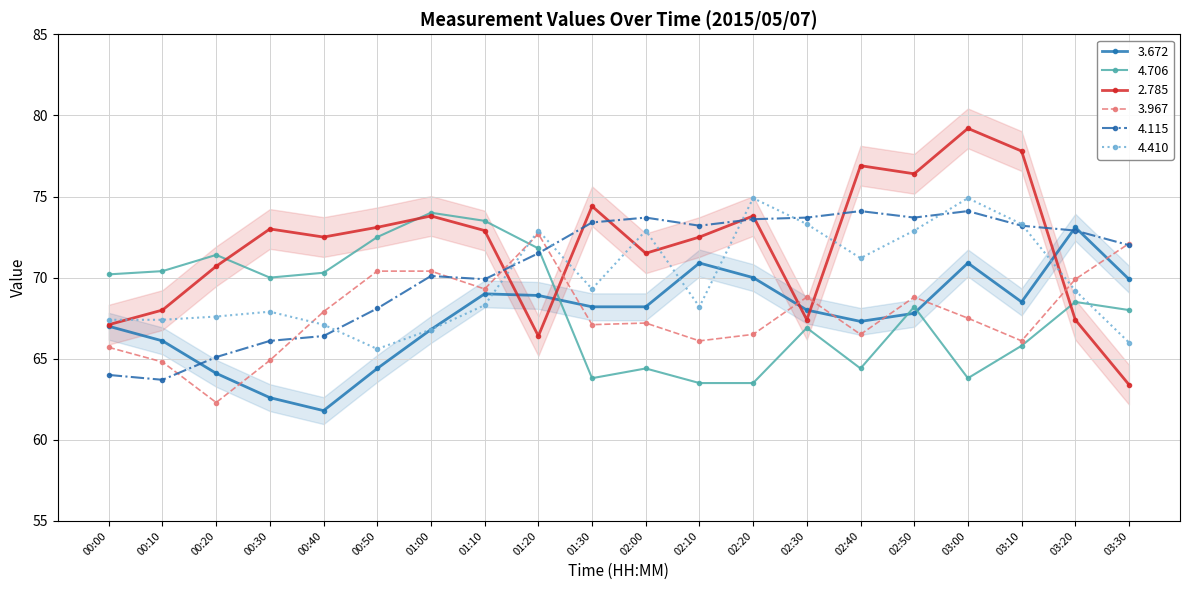

True or false: 2.785 has more than 0 interior local peaks.

True